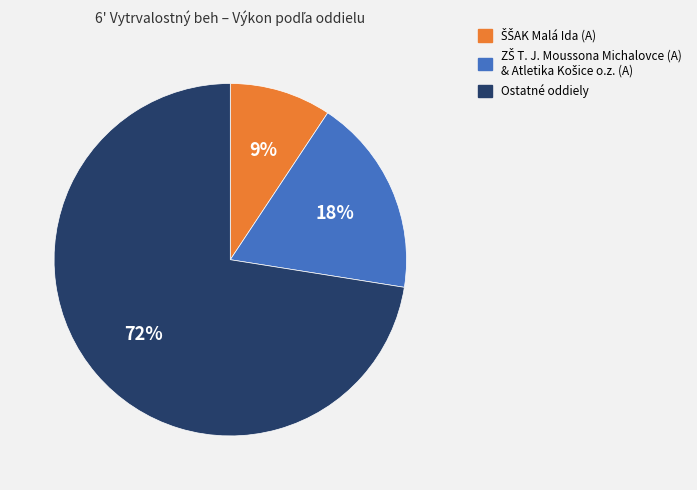

Is there any slice that represents more than half of the pie?

Yes